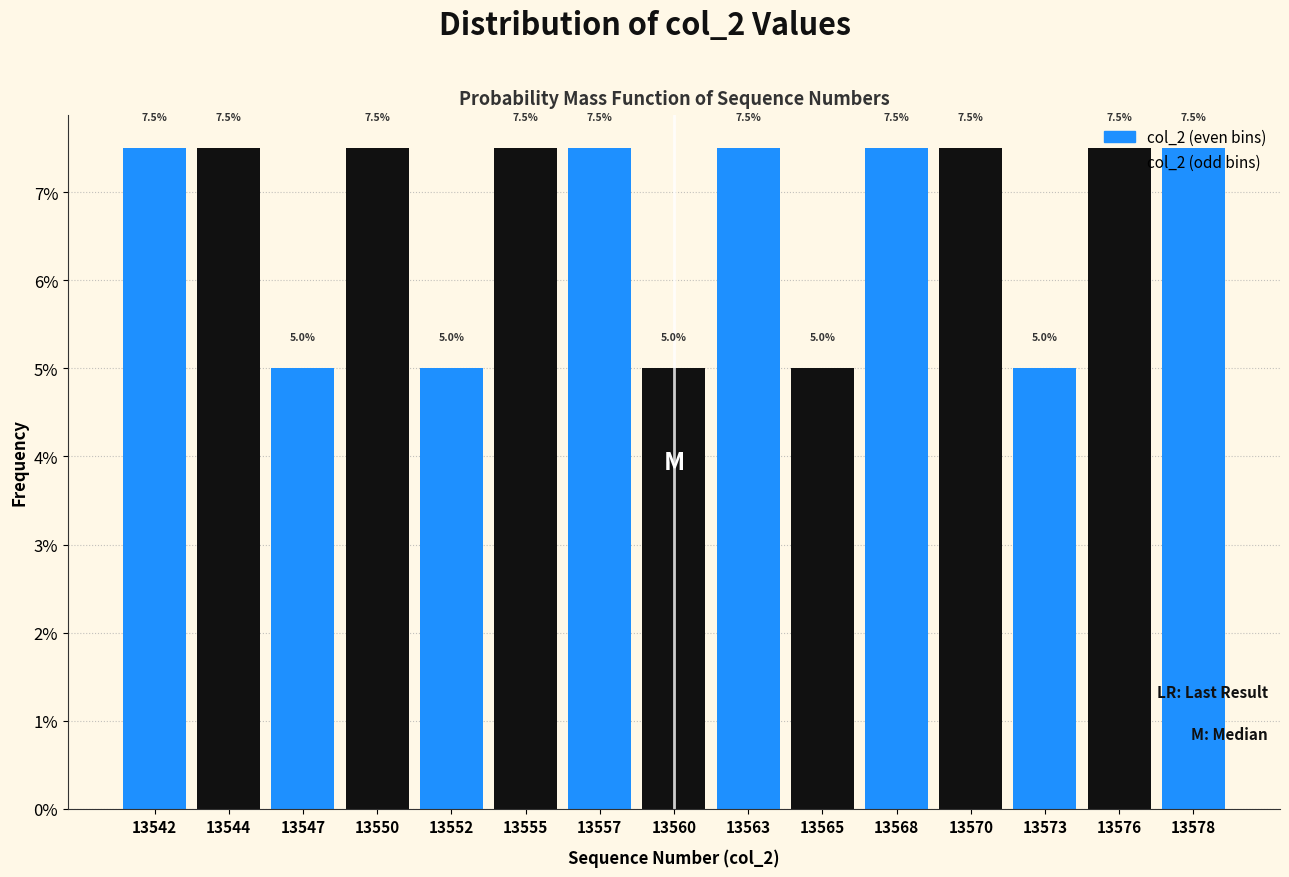

What is the maximum value shown in the chart?

7.5